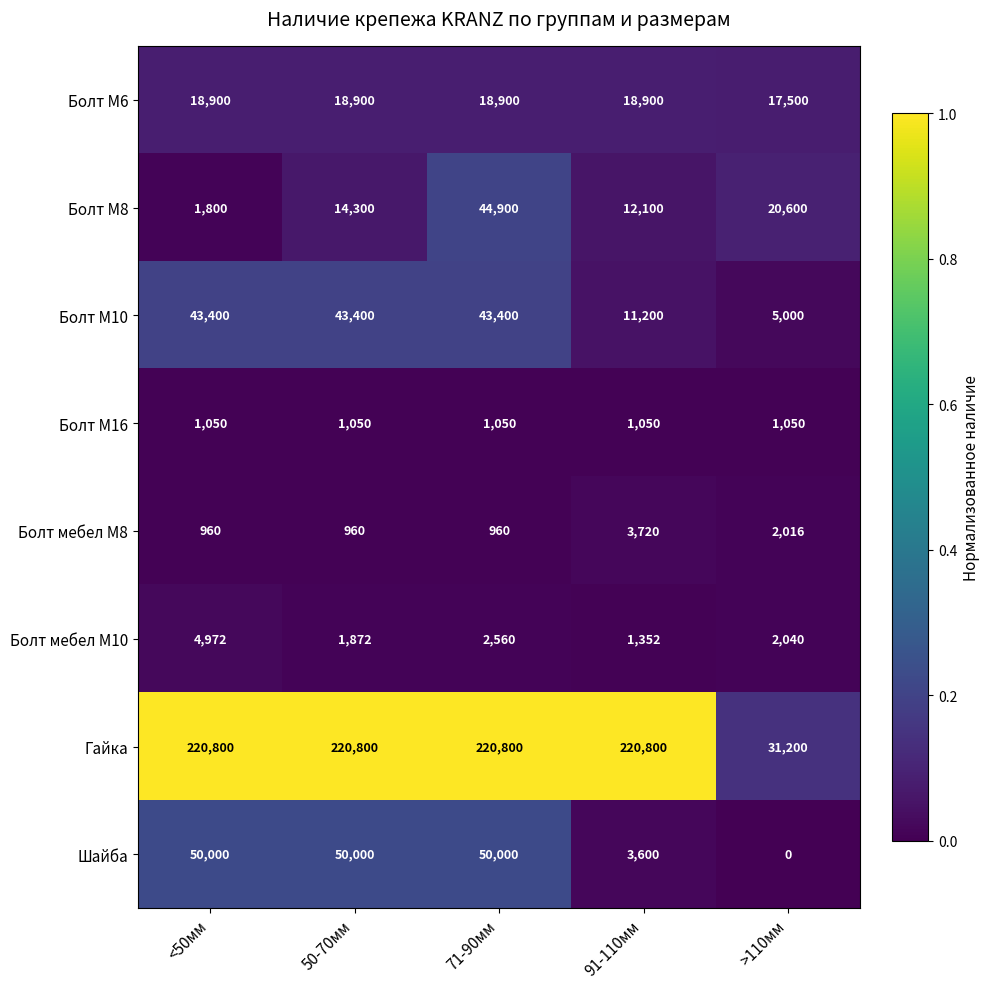

Count the number of categories in the chart.

5